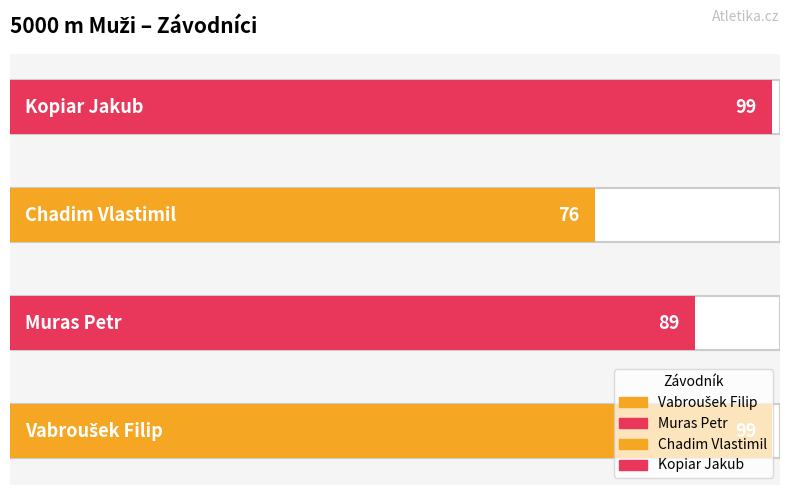

Is it true that the value at Muras Petr is 59?

False